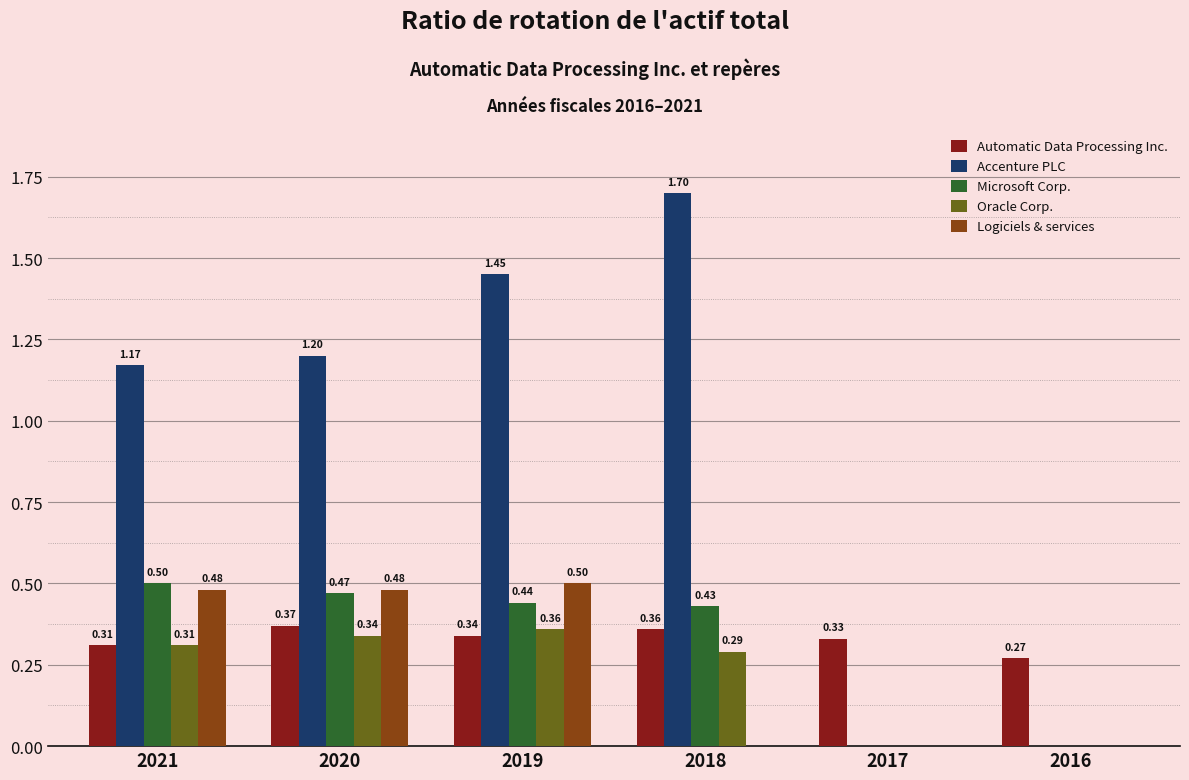

What is the sum of all Microsoft Corp. values?

1.8